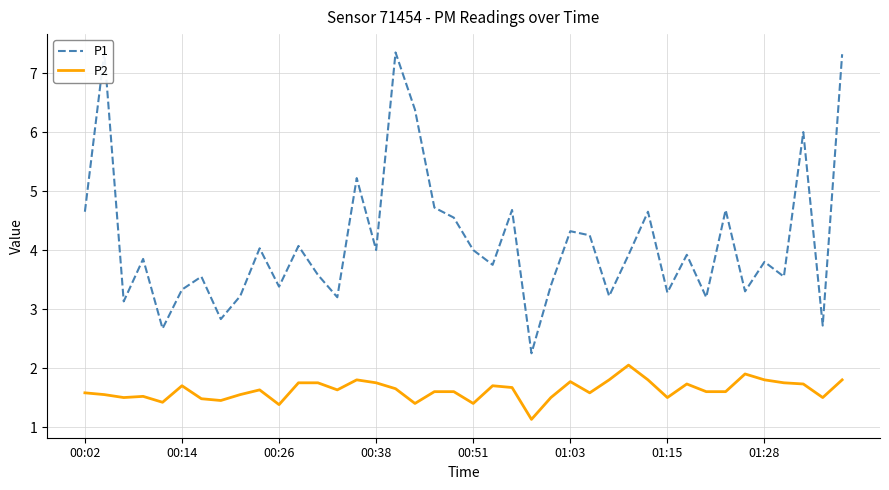

True or false: P2 has more than 2 interior local peaks.

True